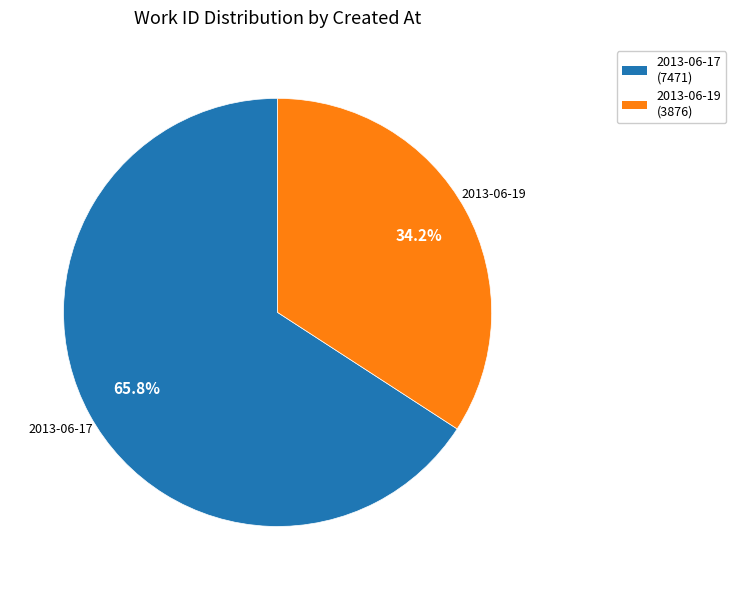

Between 2013-06-19 and 2013-06-17, which is larger?

2013-06-17